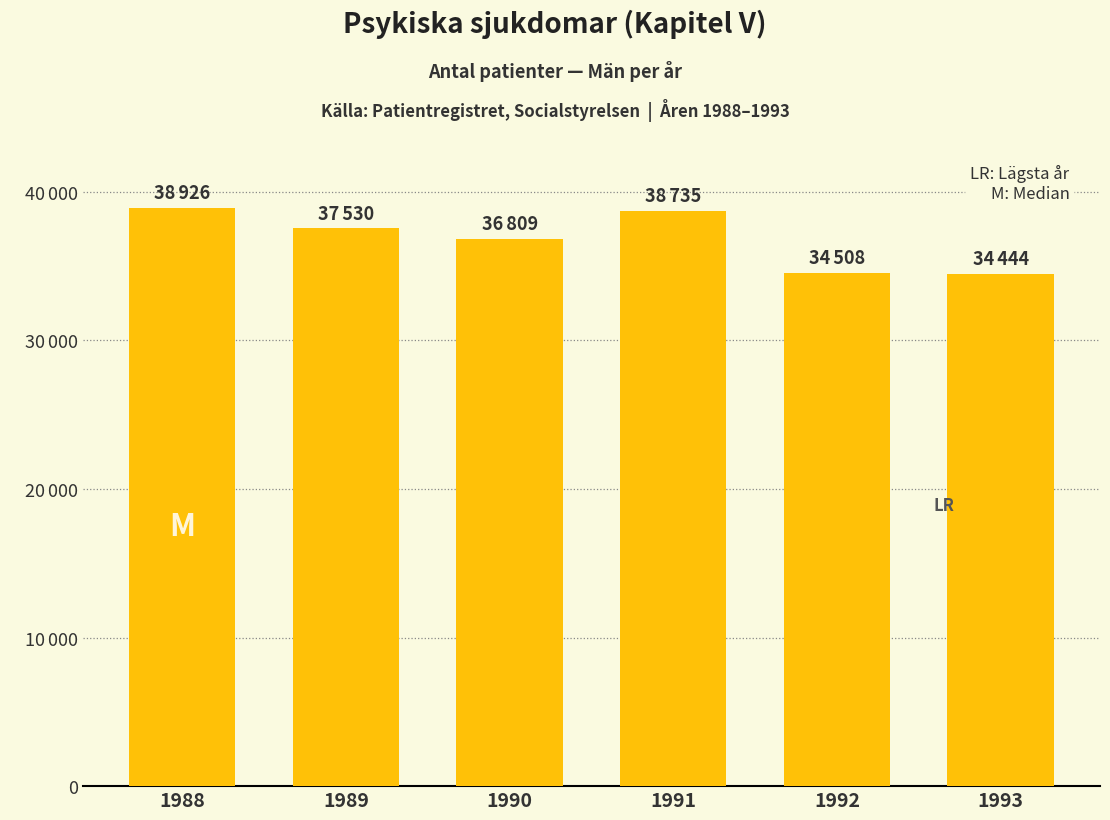

Is it true that the value at 1993 is 34444?

True